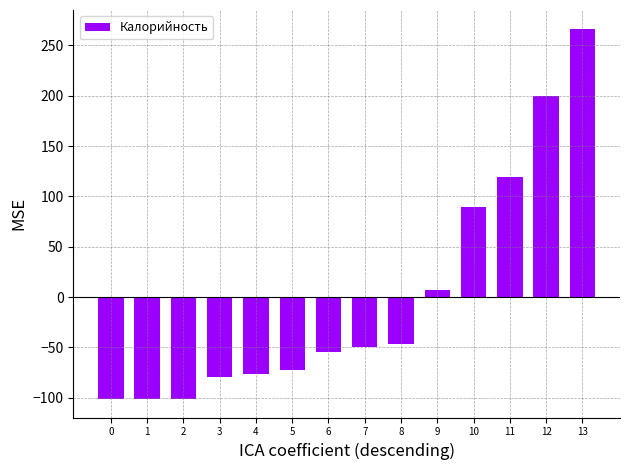

At which label is the value closest to 82?

10